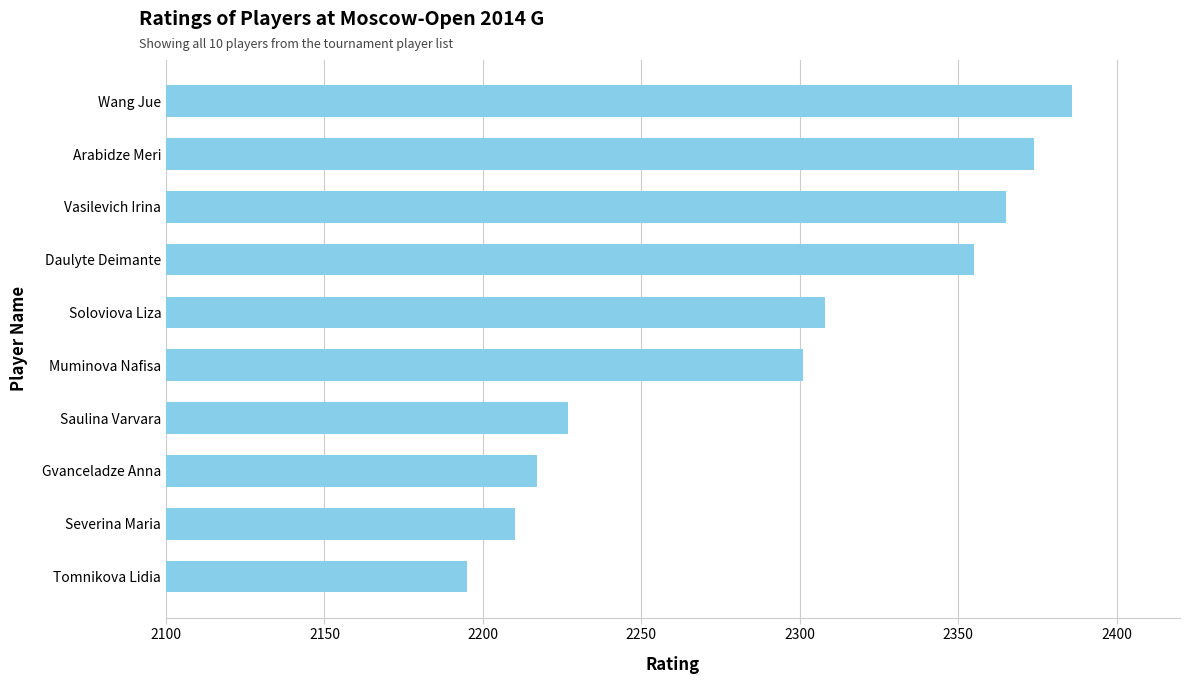

Rank the categories by value from lowest to highest.

Tomnikova Lidia, Severina Maria, Gvanceladze Anna, Saulina Varvara, Muminova Nafisa, Soloviova Liza, Daulyte Deimante, Vasilevich Irina, Arabidze Meri, Wang Jue